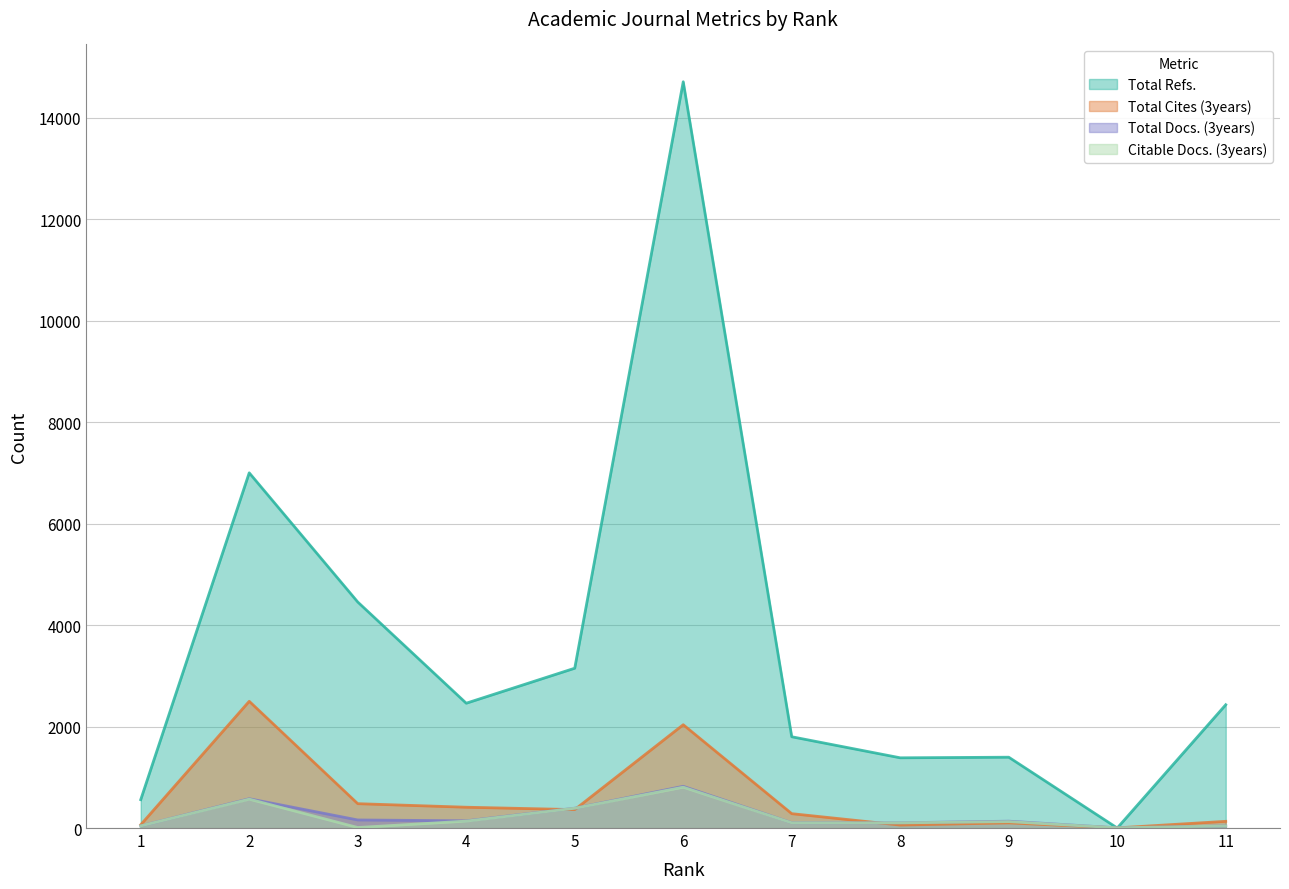

How many values in the Total Docs. (3years) series exceed 135?

5